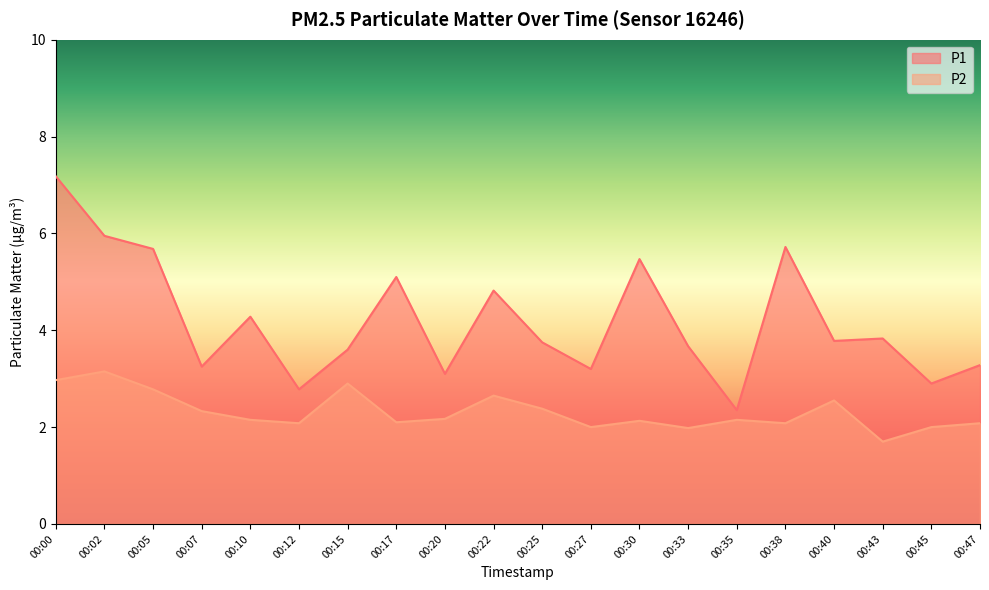

Reading left to right, list all the values displayed in this chart.

P1: 7.2	6.0	5.7	3.2	4.3	2.8	3.6	5.1	3.1	4.8	3.8	3.2	5.5	3.7	2.4	5.7	3.8	3.8	2.9	3.3
P2: 3.0	3.1	2.8	2.3	2.1	2.1	2.9	2.1	2.2	2.6	2.4	2.0	2.1	2.0	2.1	2.1	2.5	1.7	2.0	2.1